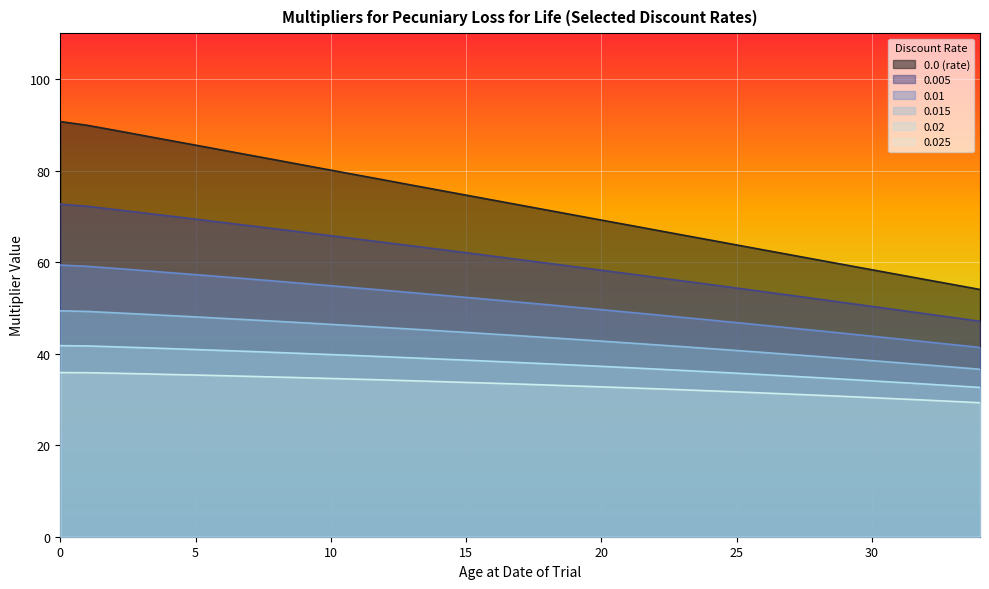

What is the value of the 0.02 point at the 1st from the left?

41.7